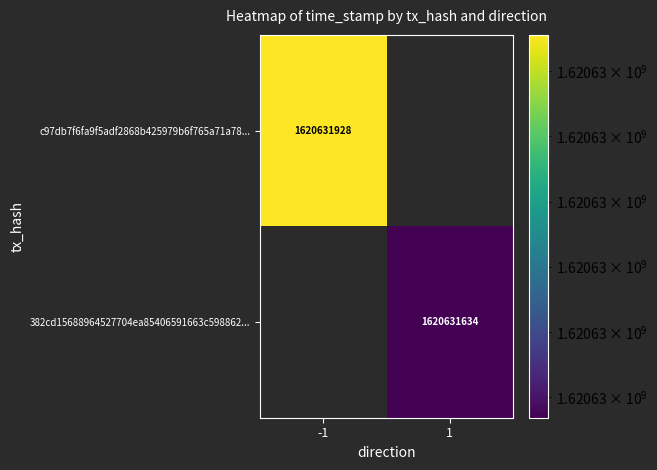

Rank the series by their average value, from lowest to highest.

382cd15688964527704ea85406591663c598862, c97db7f6fa9f5adf2868b425979b6f765a71a78